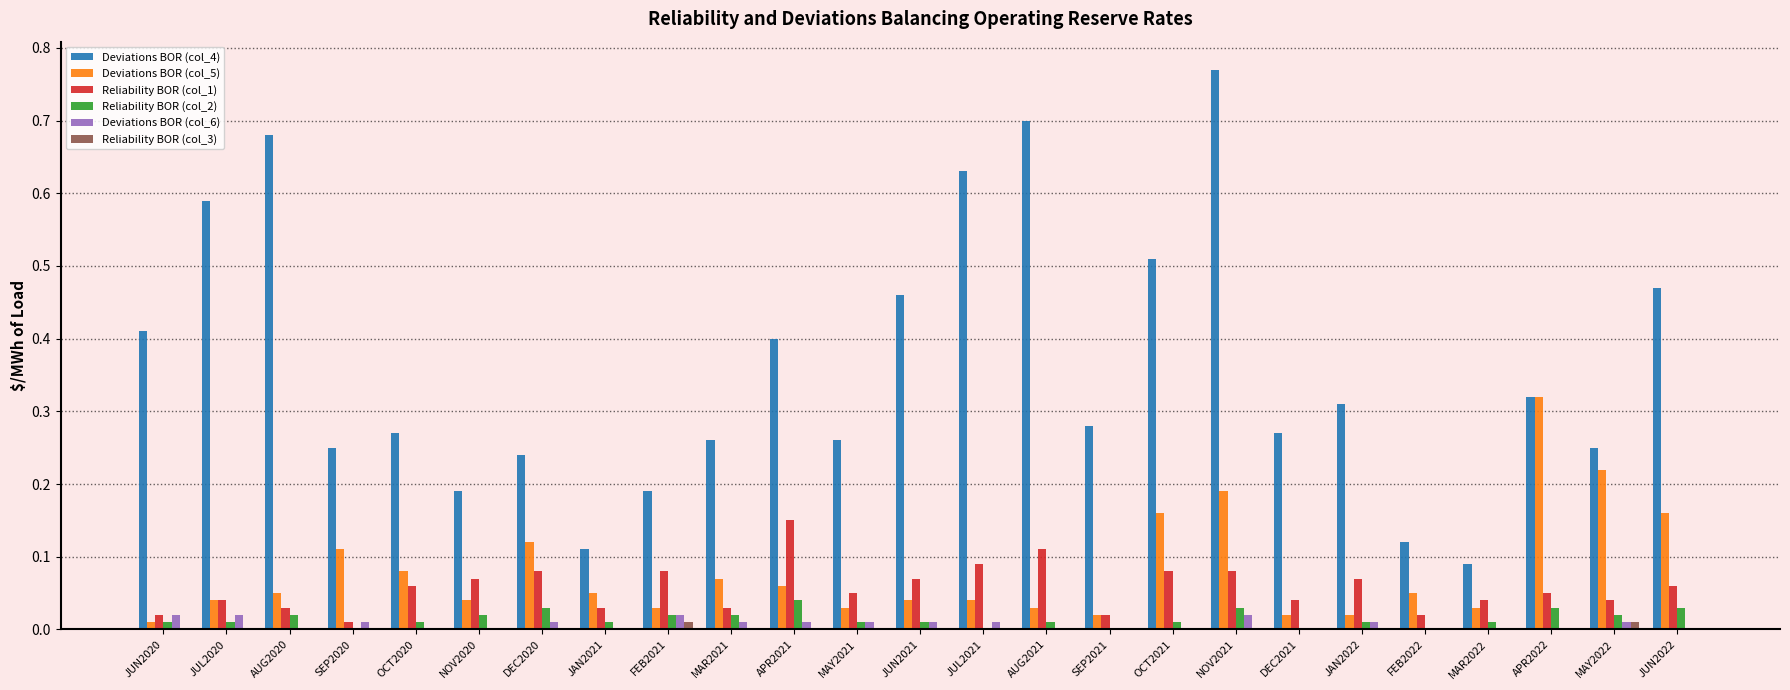

What is the sum of all Deviations BOR (col_5) values?

2.0